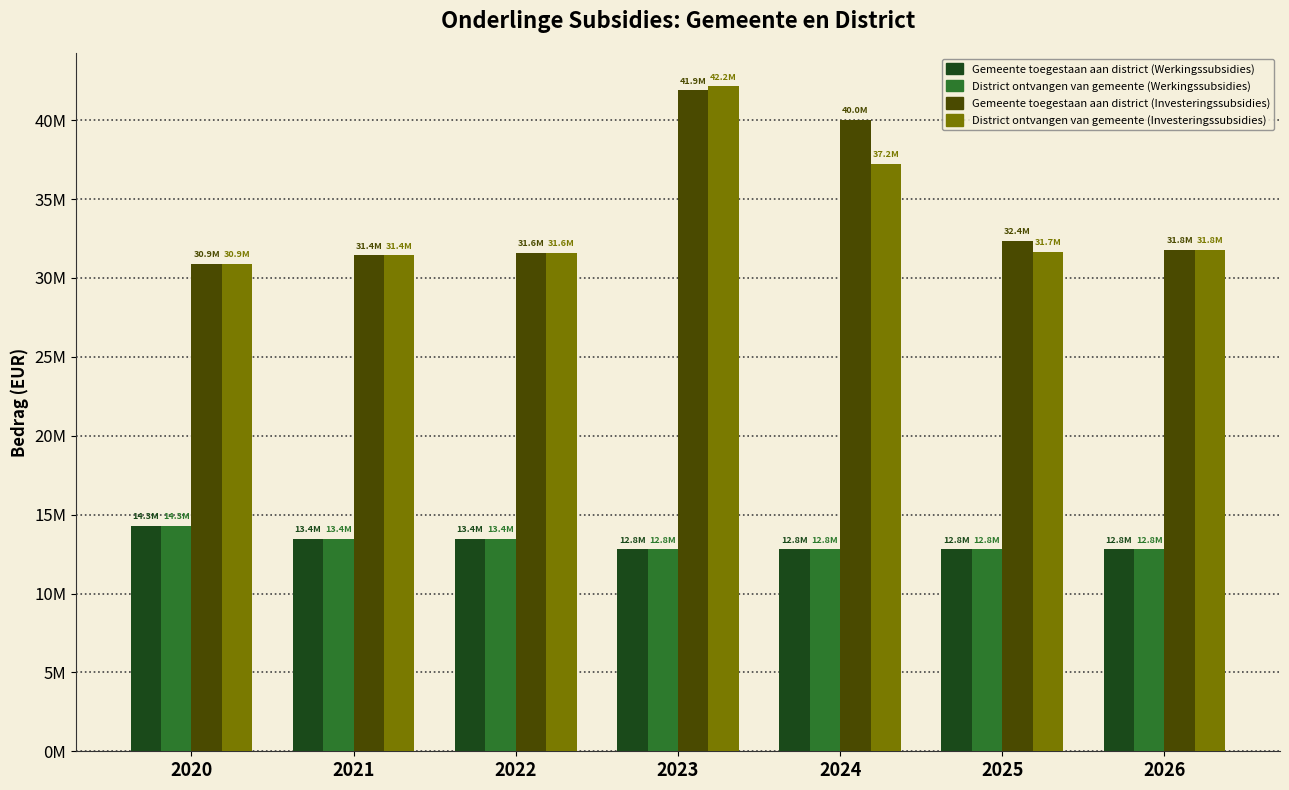

What is the total value across all series at 2021?

89761055.7